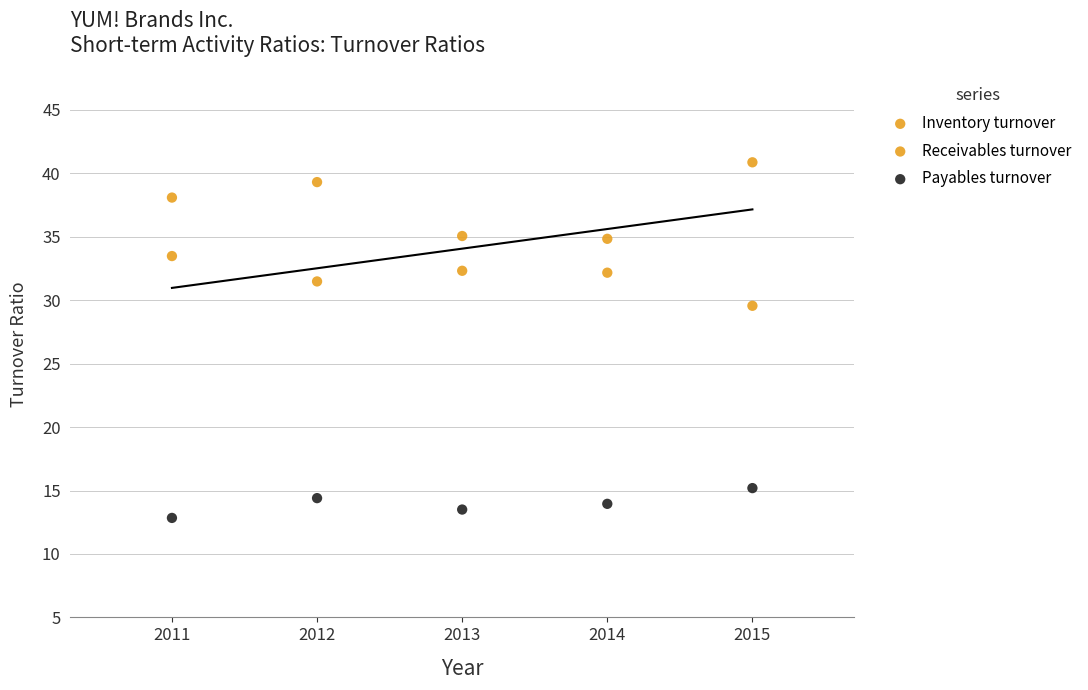

How many data points are displayed?

15